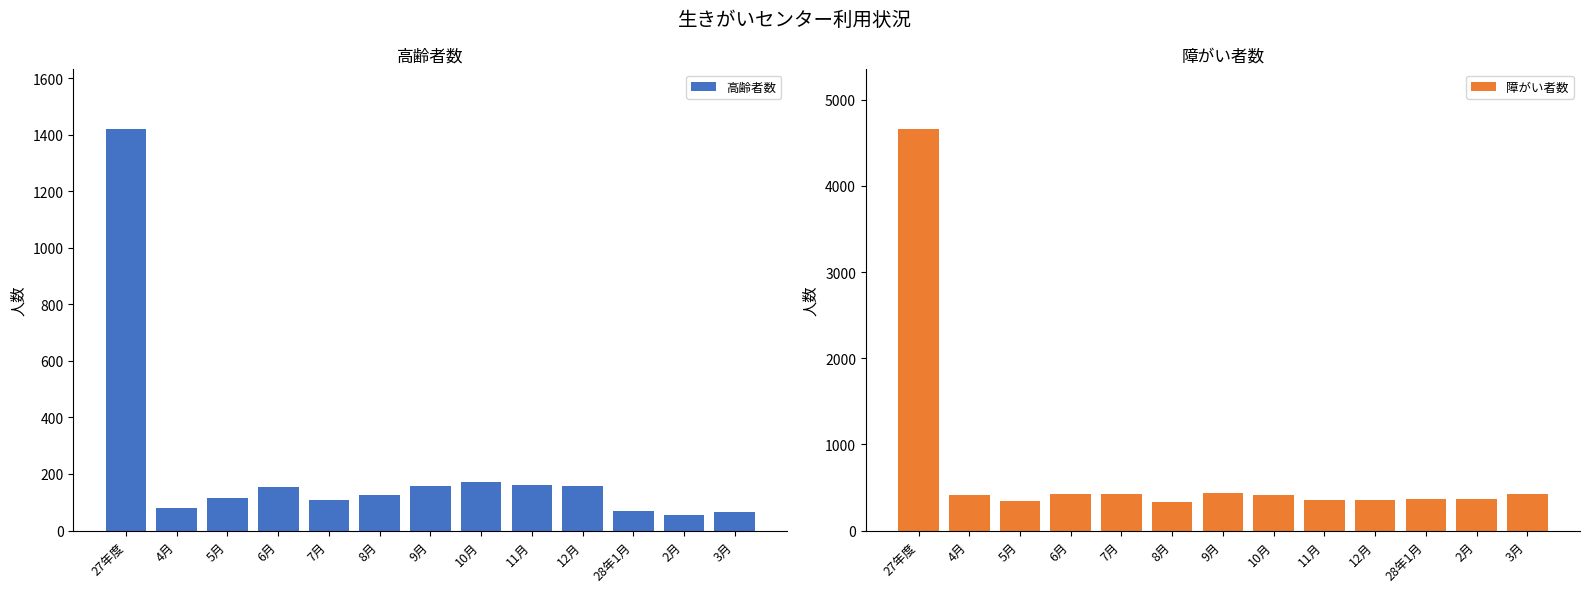

Read the 高齢者数 value at 27年度, to the nearest 50.

1400